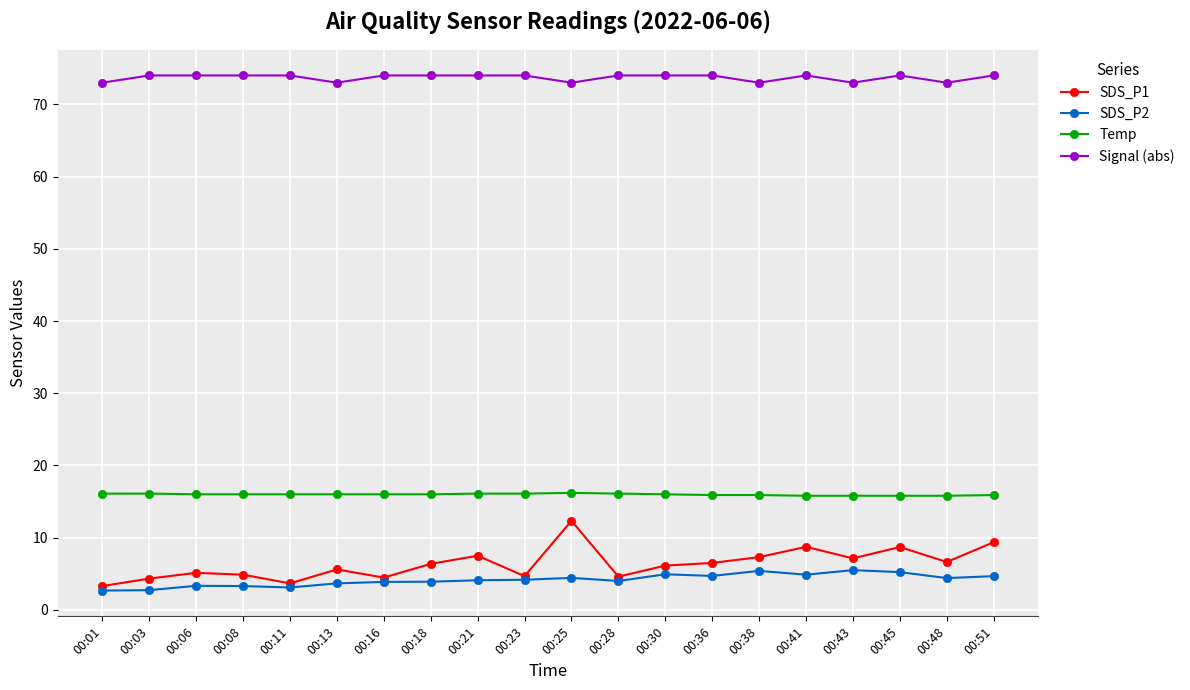

What is the difference between the Temp values at 00:08 and 00:21?

0.1